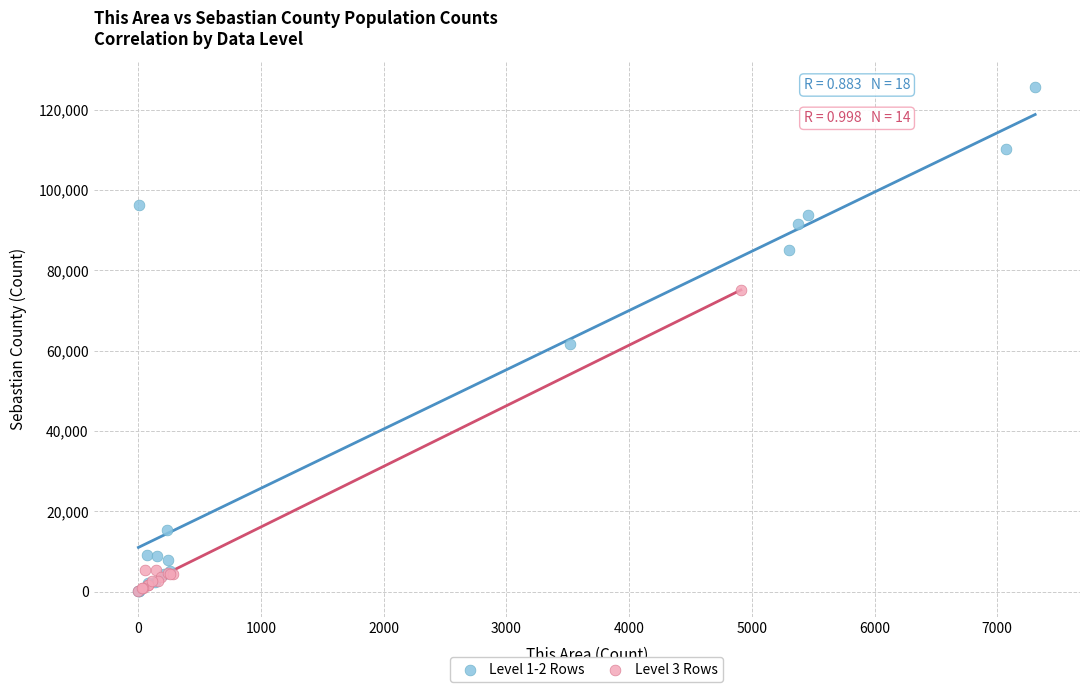

Which series contains the highest Y value?

Level 1-2 Rows